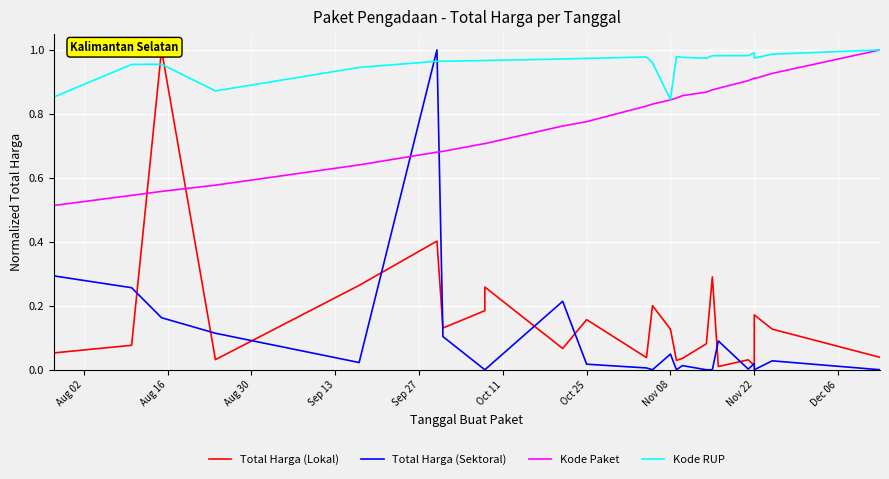

True or false: Kode RUP and Kode Paket cross at least once.

False